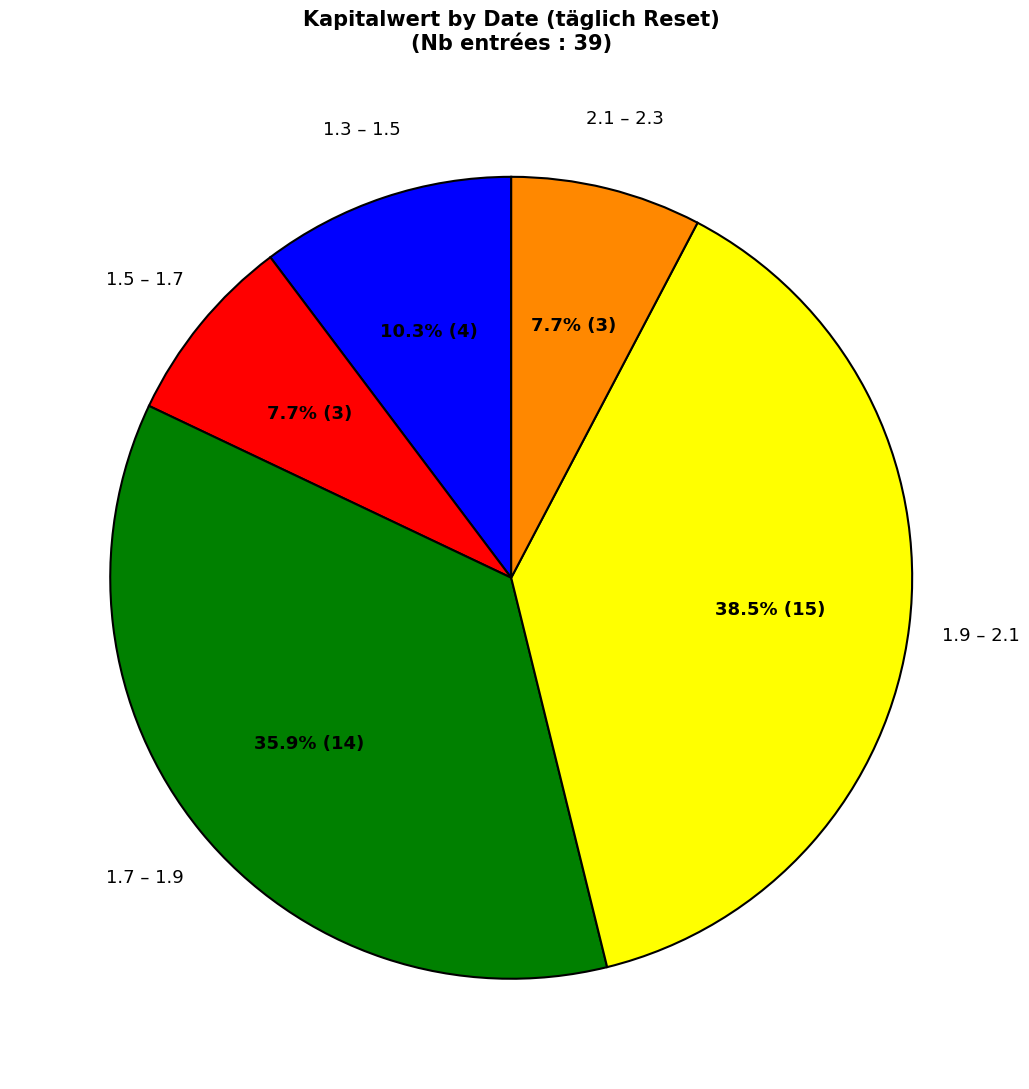

Does any single category account for the majority?

No